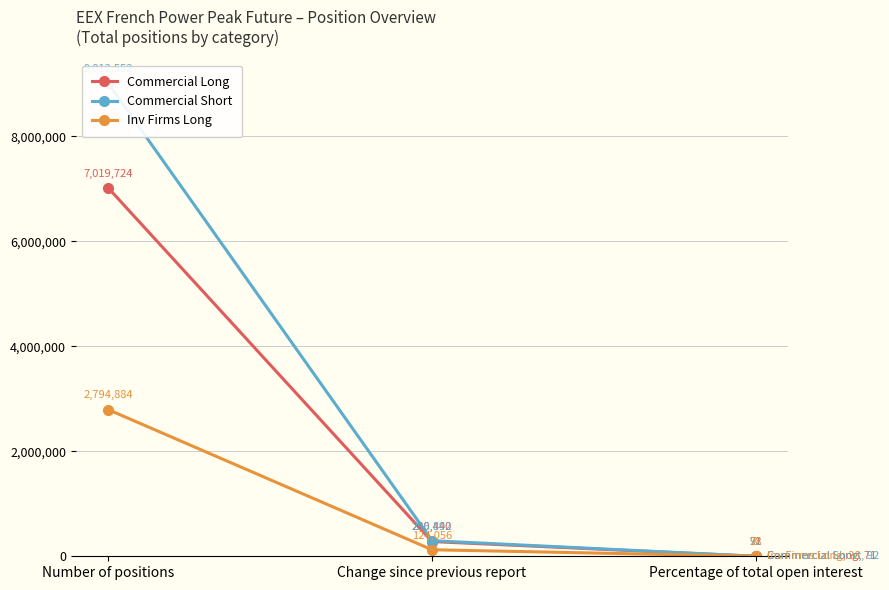

What is the value of the Inv Firms Long point at the 2nd from the left?

124056.0